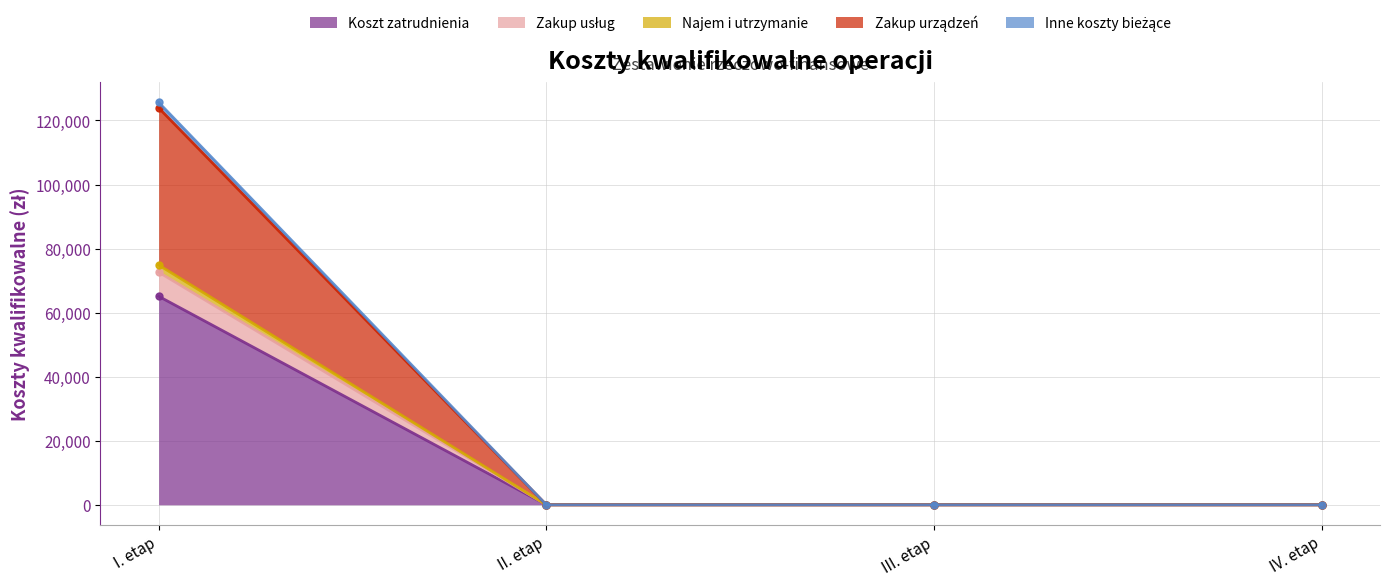

At which category is the sum across all series the highest?

I. etap